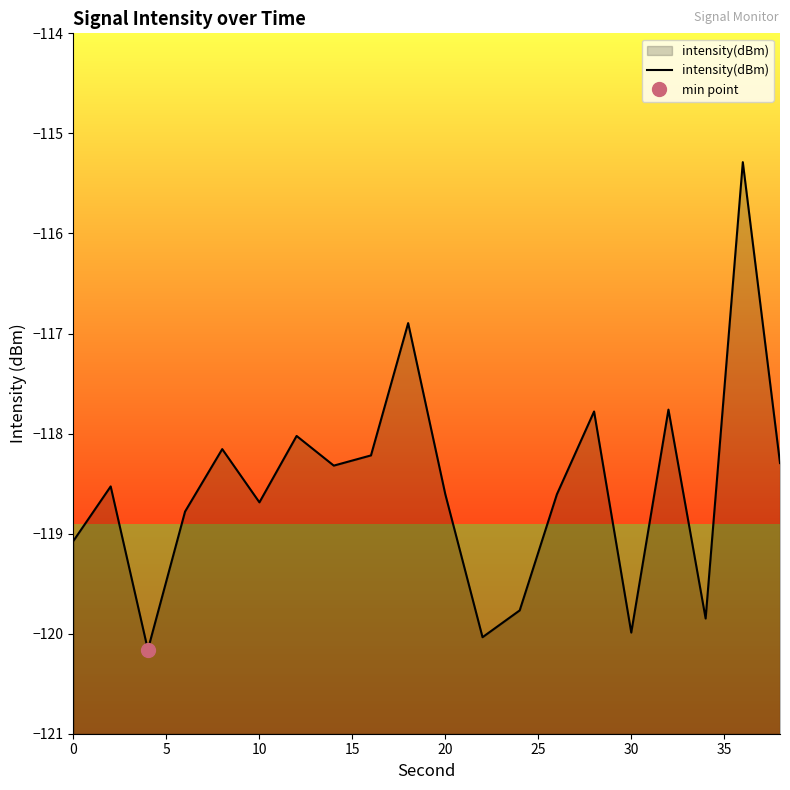

What is the value of the 9th point from the left?

-118.2